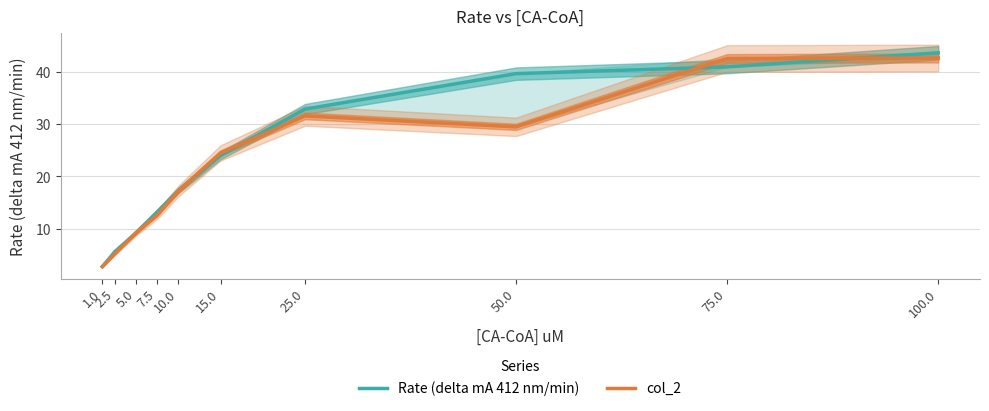

What is the highest value of the col_2 series?

42.7